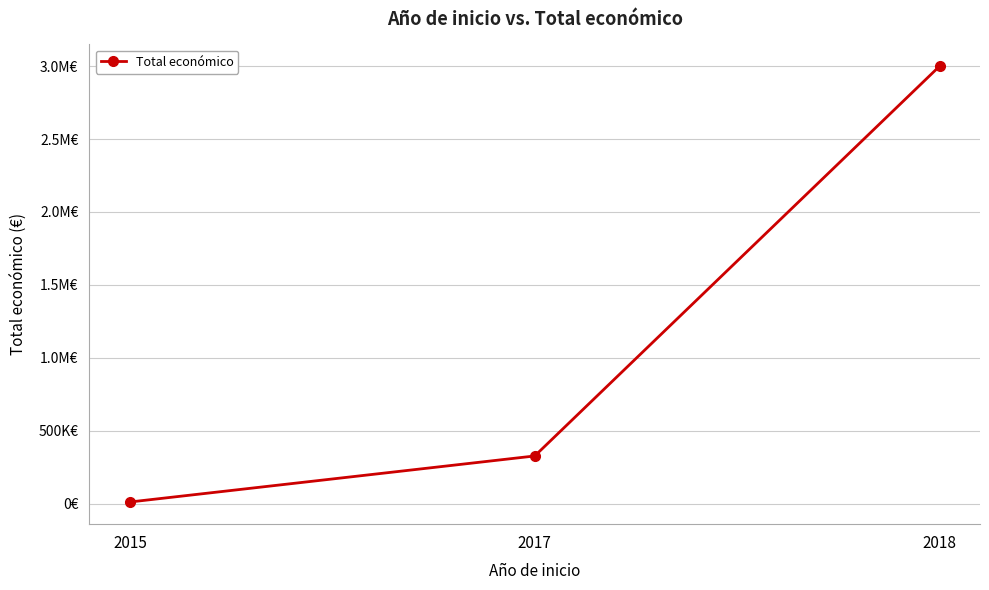

Does the chart have visible grid lines?

Yes